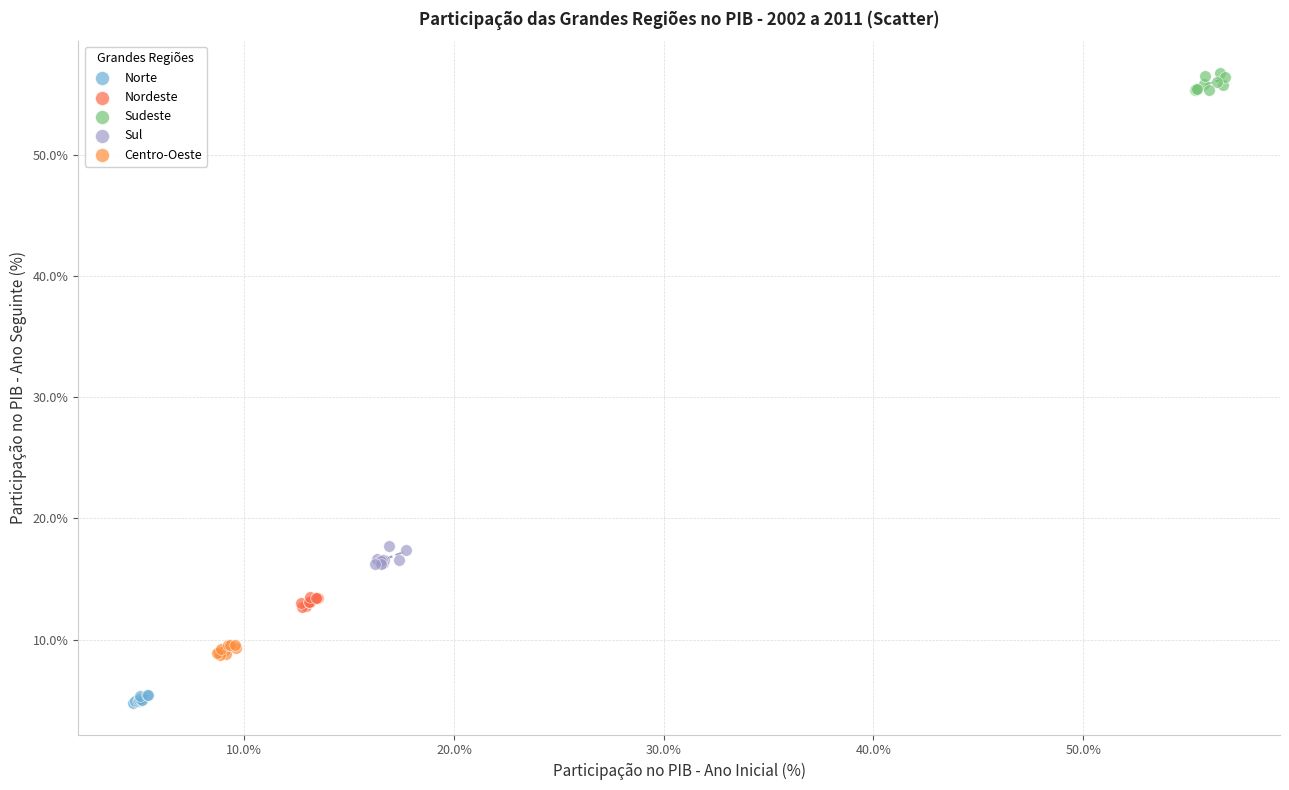

Which series reaches the minimum Y coordinate?

Norte